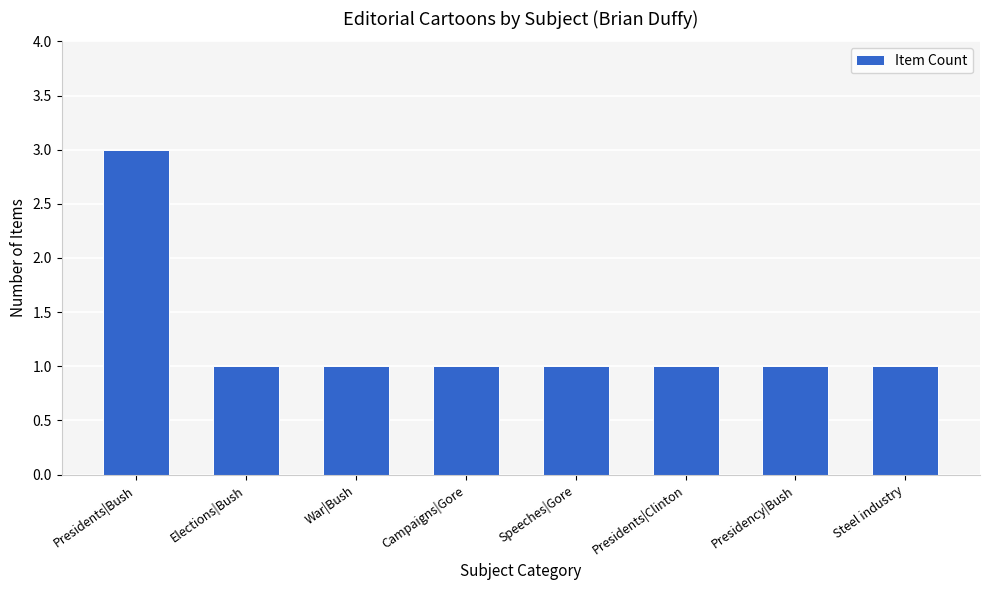

What is the difference between the maximum and minimum values?

2